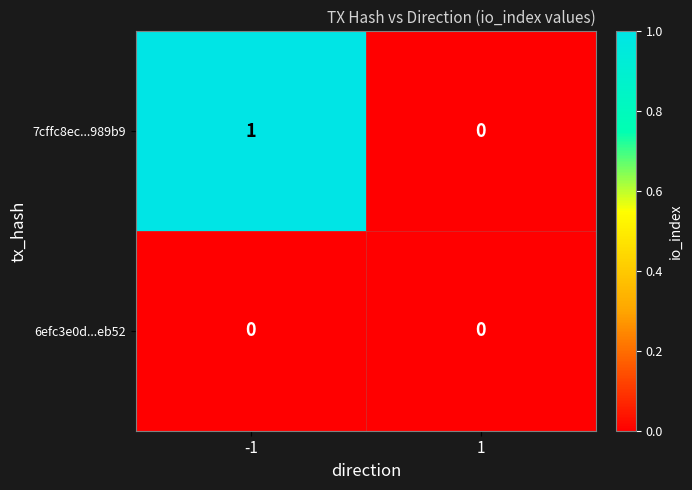

How many values in the 7cffc8ec...989b9 series are below 1?

1